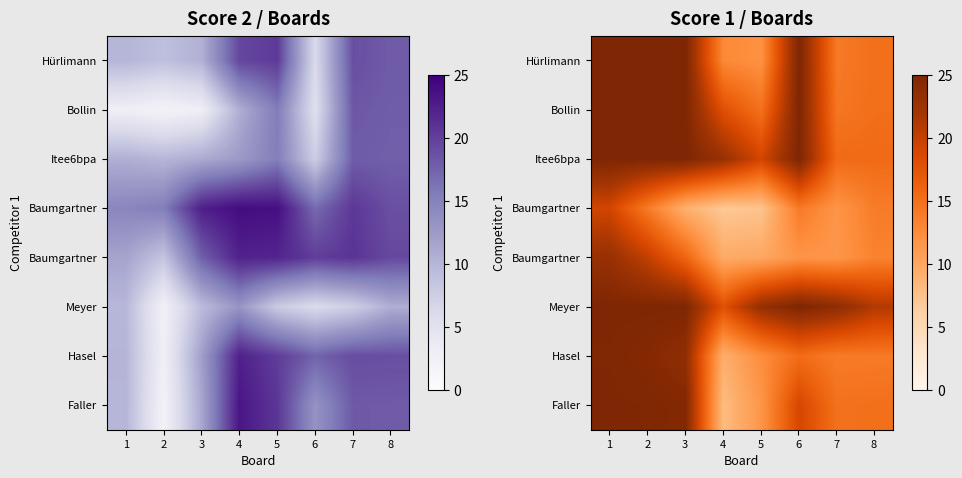

Count the number of data series in this chart.

8